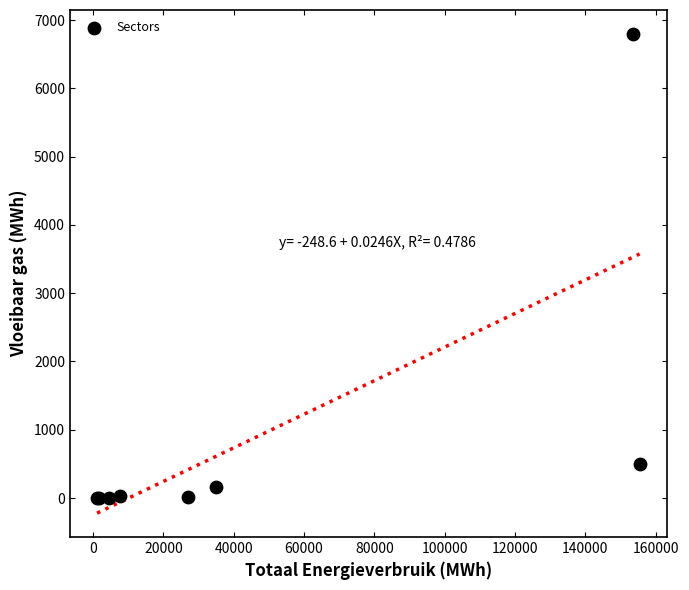

What Y value in the scatter plot is closest to 3397?

504.9